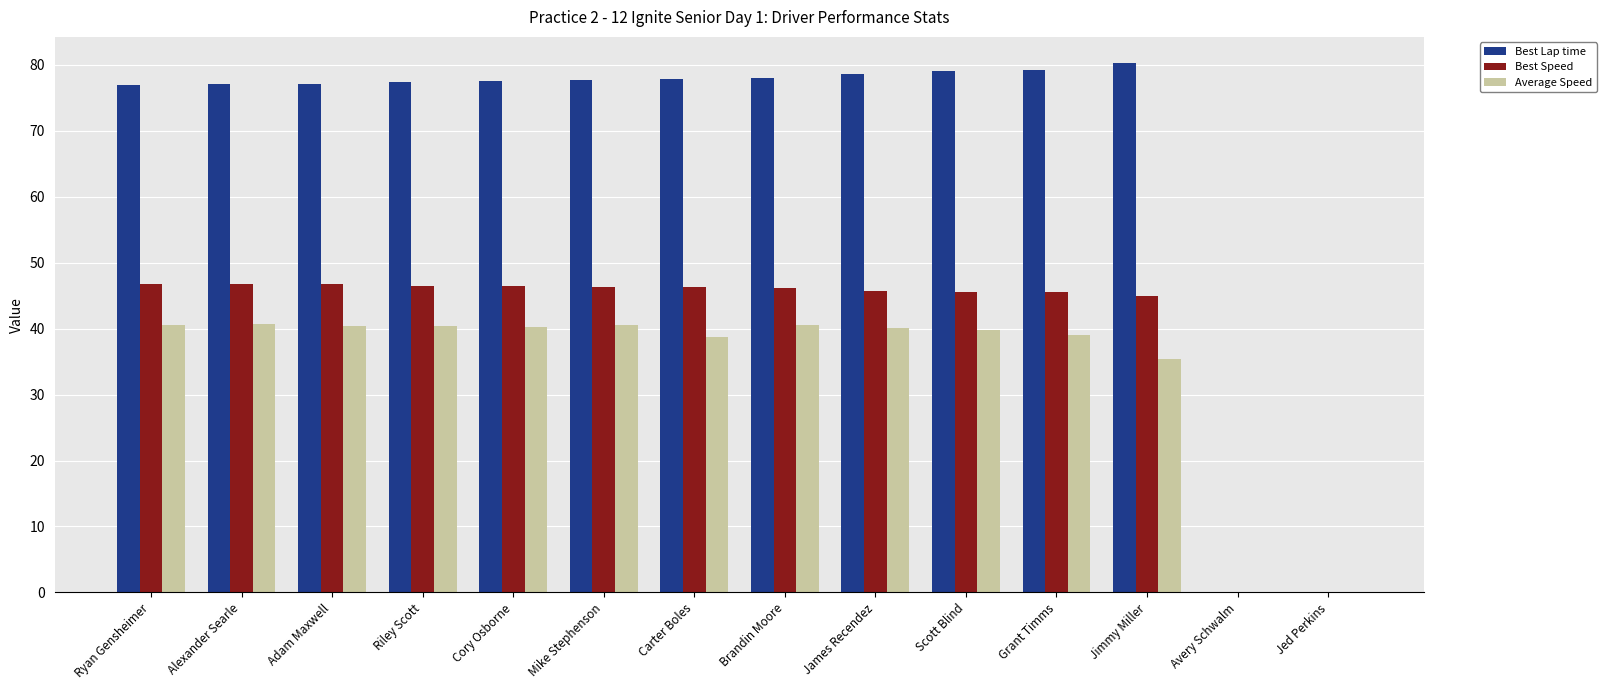

What is the sum of all Best Lap time values?

936.7